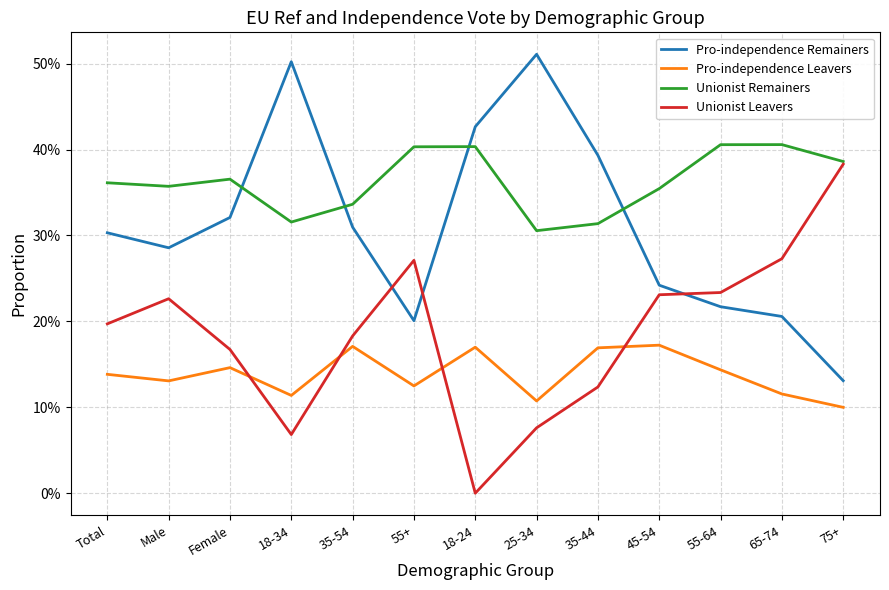

At how many categories does at least one series exceed 0?

13